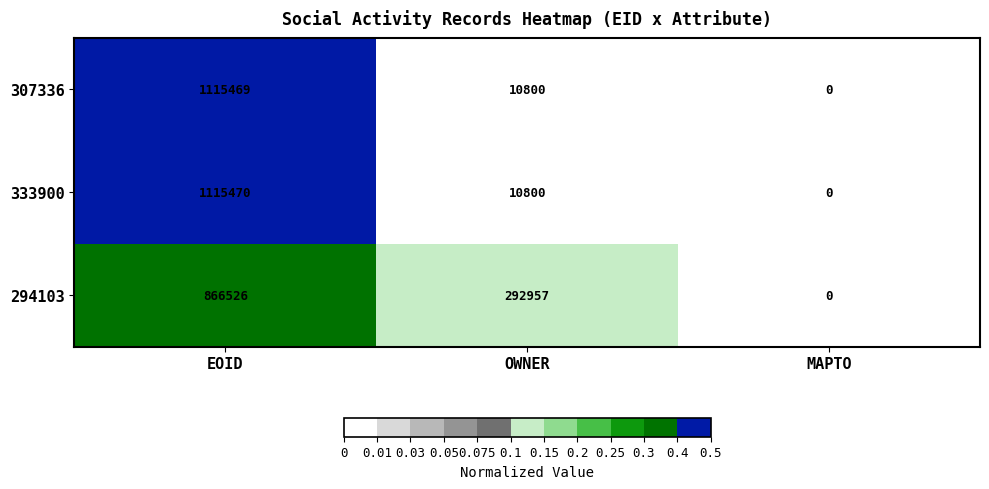

Which series has the largest total across all categories?

294103